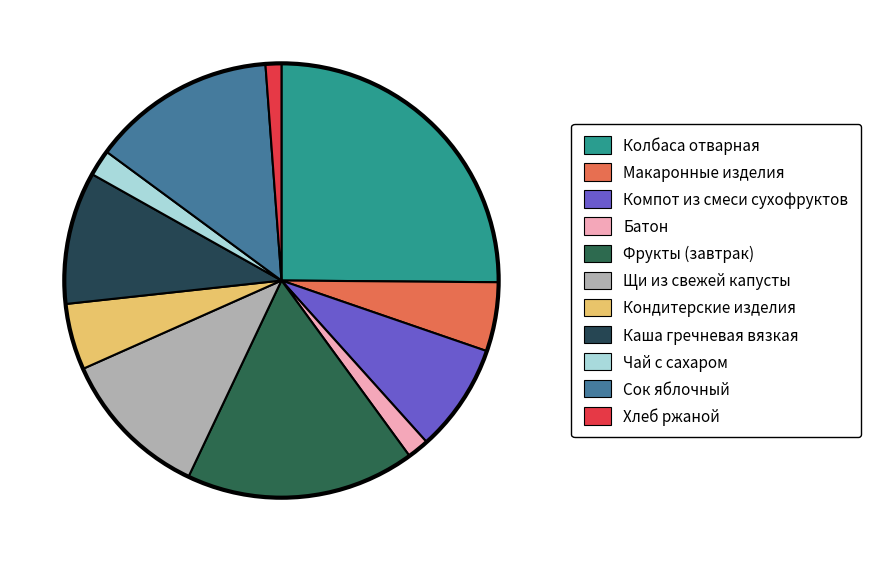

Which category has the biggest portion of the pie?

Колбаса отварная